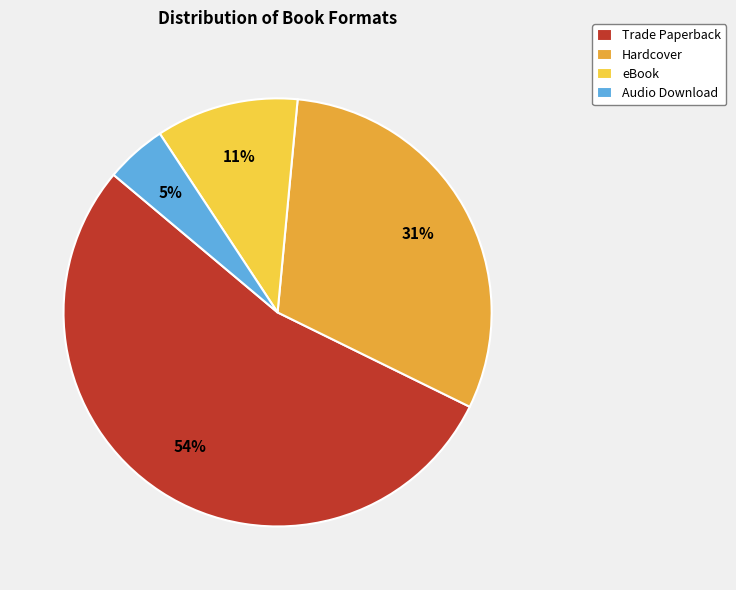

How many slices are in this pie chart?

4